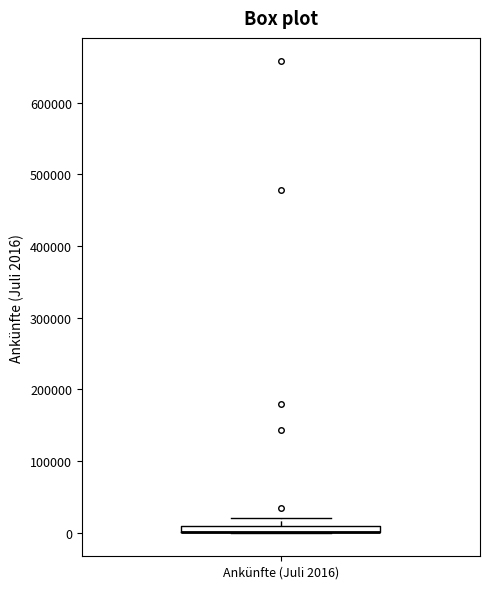

Where does the upper whisker of the box for Ankünfte (Juli 2016) end on the y-axis? The values are not printed on the chart, so give them approximately, as read against the axis.

20000